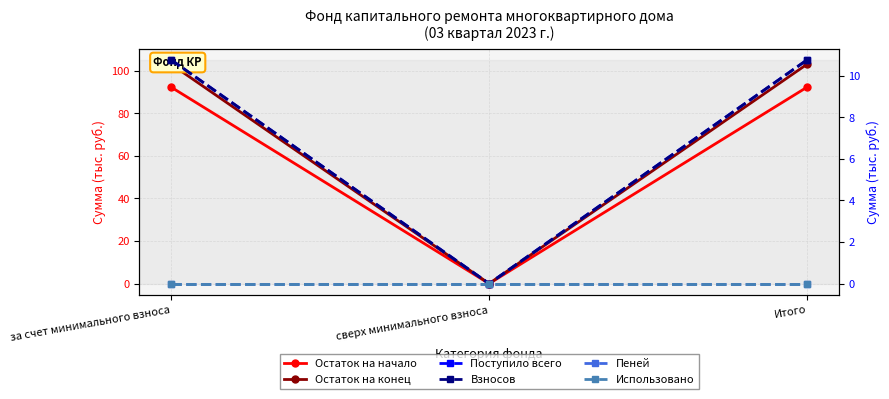

Rank the categories by Пеней value from highest to lowest.

за счет минимального взноса, сверх минимального взноса, Итого